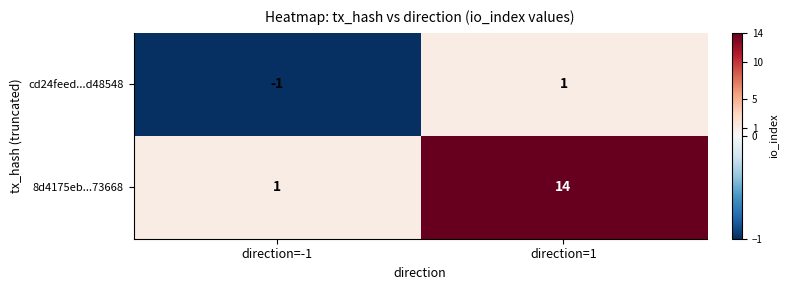

At which label does 8d4175eb...73668 reach its peak?

direction=1